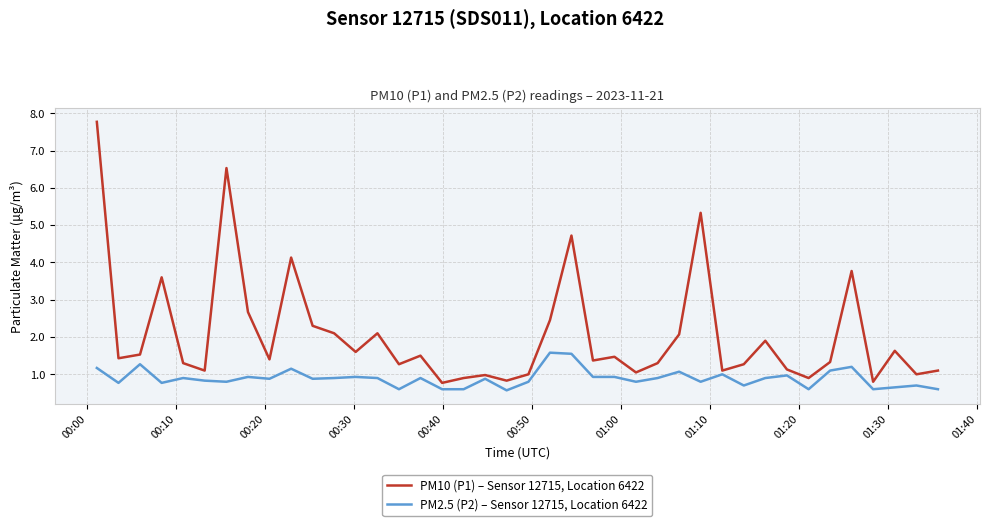

What is the difference between the maximum and minimum values in the PM10 (P1) – Sensor 12715, Location 6422 series?

7.0